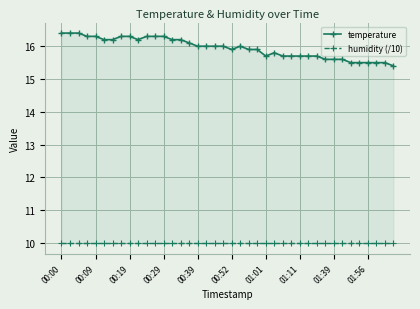

What are all the series names shown in the legend?

temperature, humidity (/10)